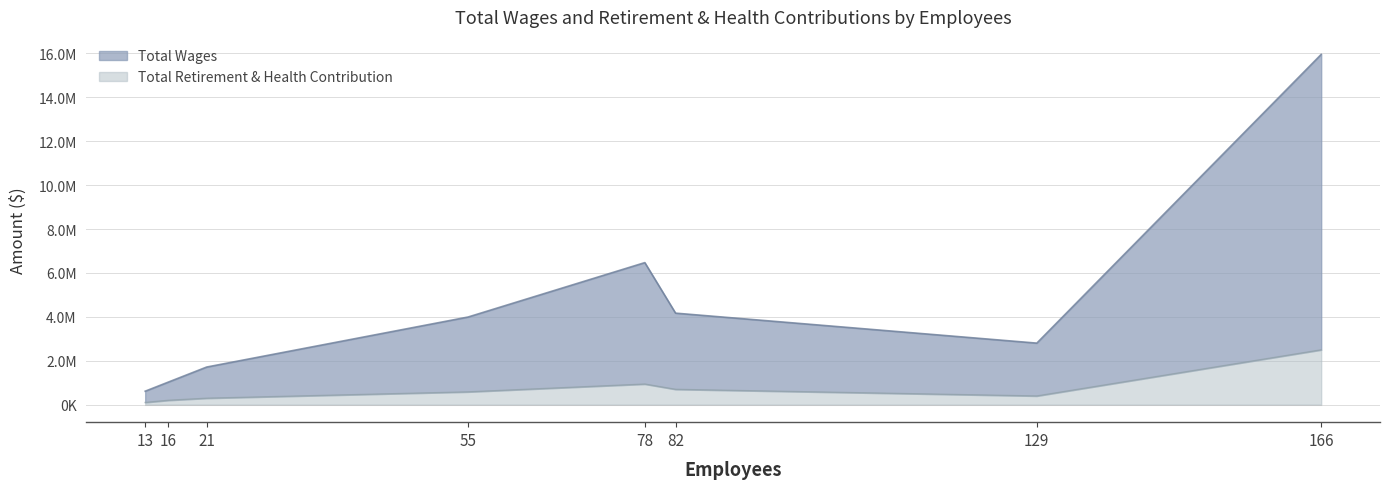

What is the sum of all Total Wages values?

36733524